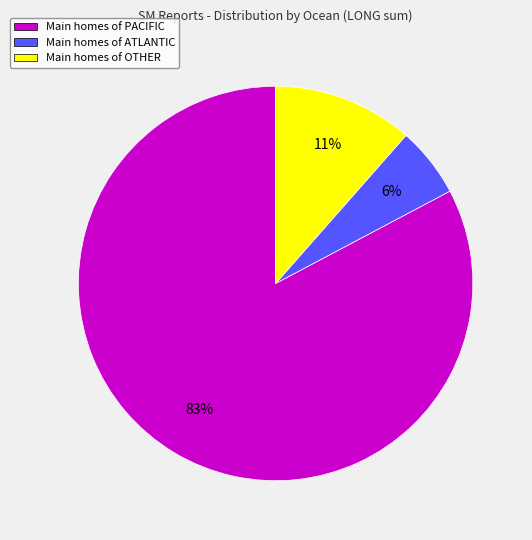

The Main homes of OTHER slice represents 11% of the pie. True or false?

True